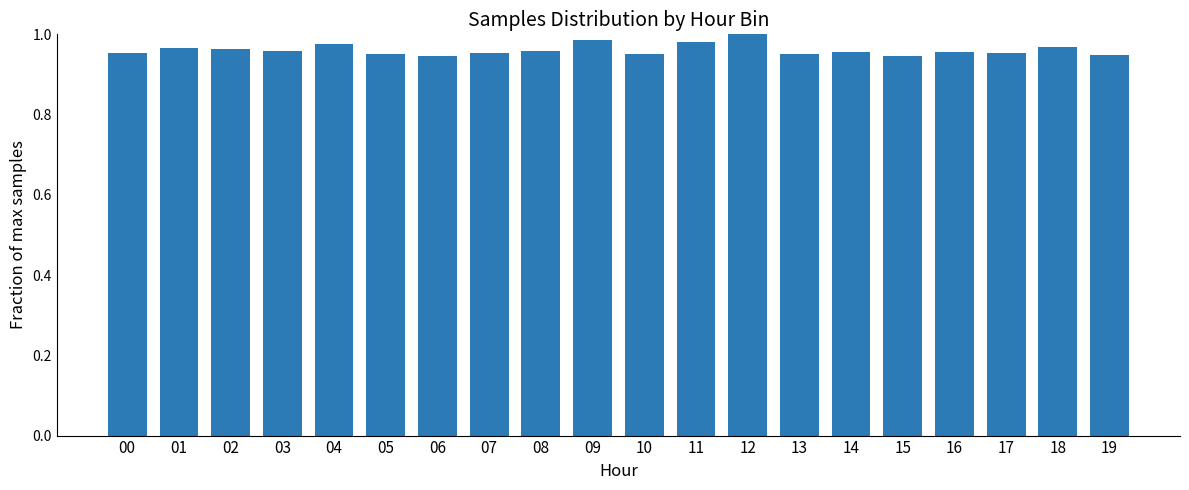

What is the sum of all values?

19.2